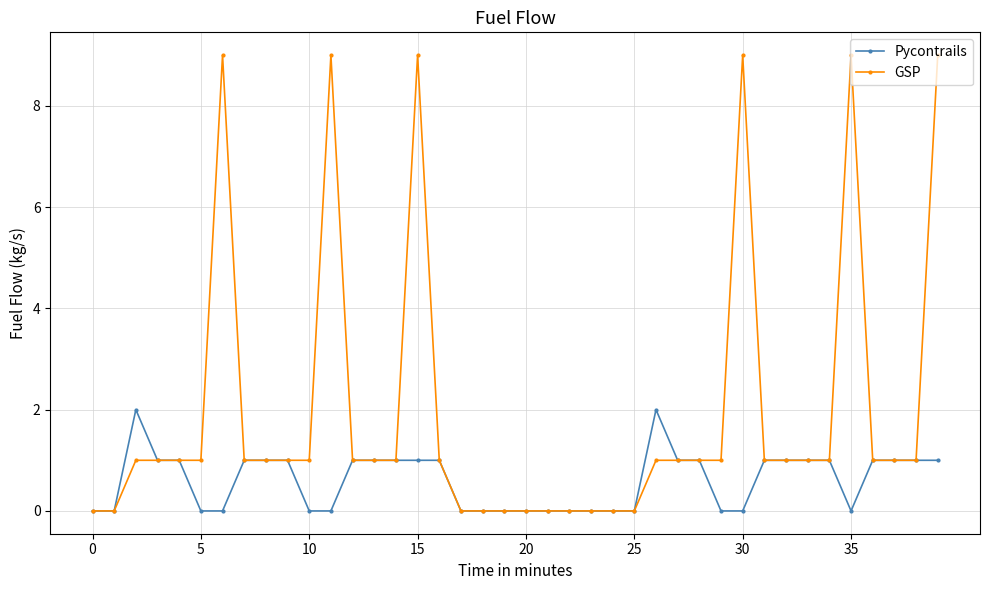

What is the highest value of the Pycontrails series?

2